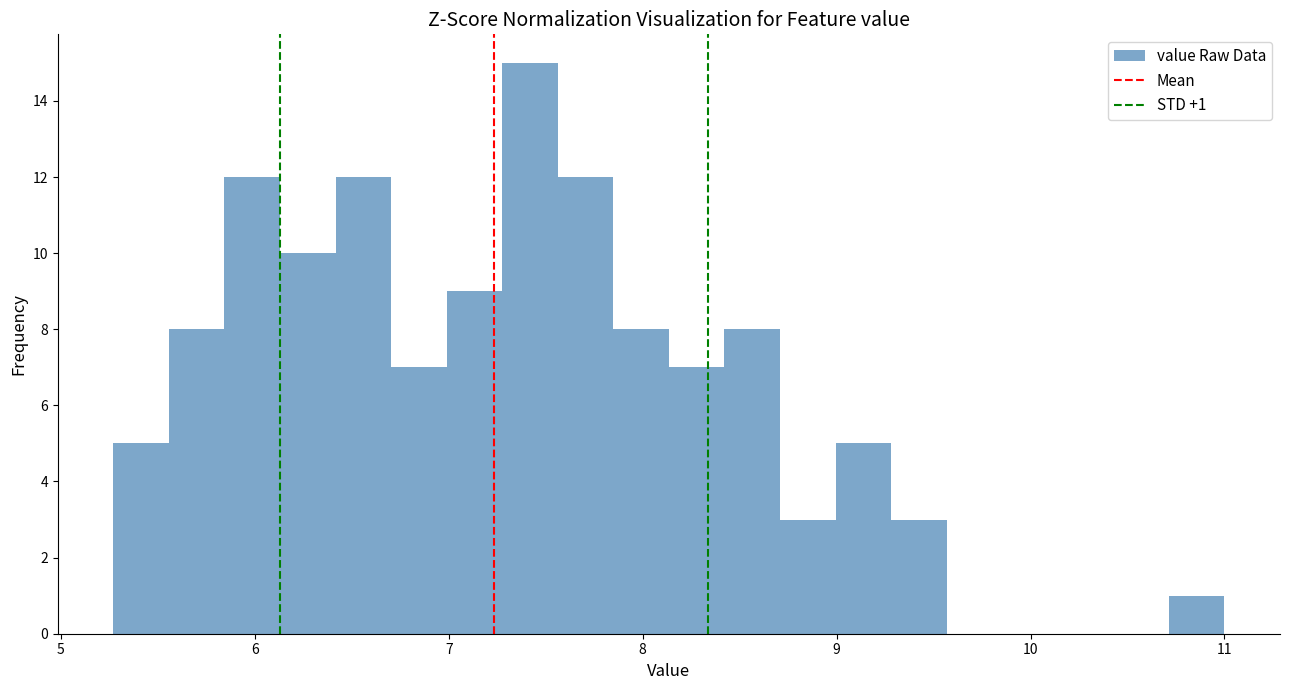

Around what value on the x-axis is the tallest bar? Give the approximate position of its centre, as read against the axis.

7.4